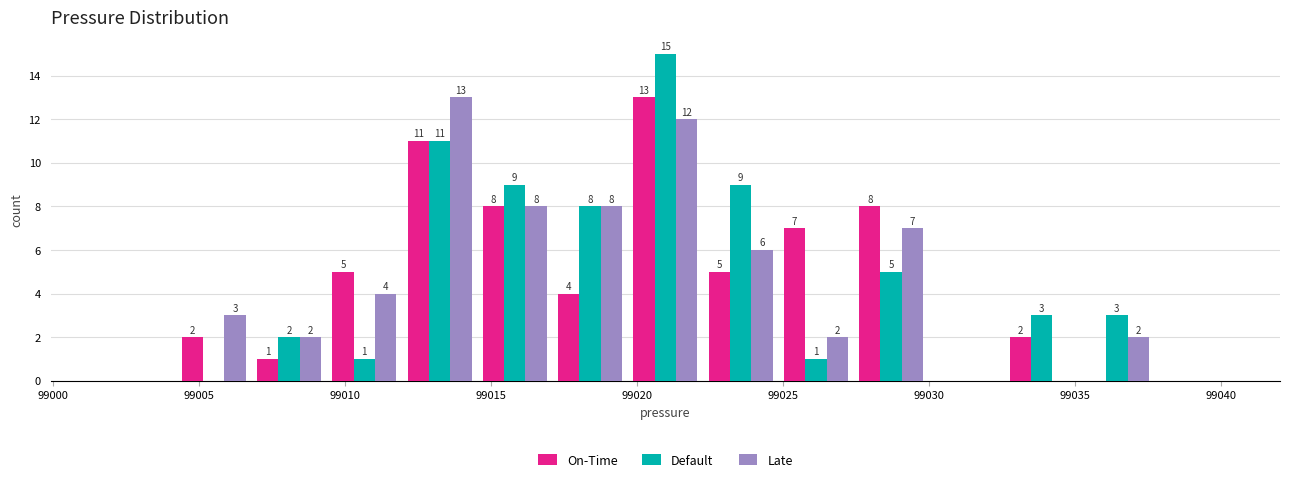

In the Default series, which range on the x-axis has the tallest bar?

99019.5 to 99022.5